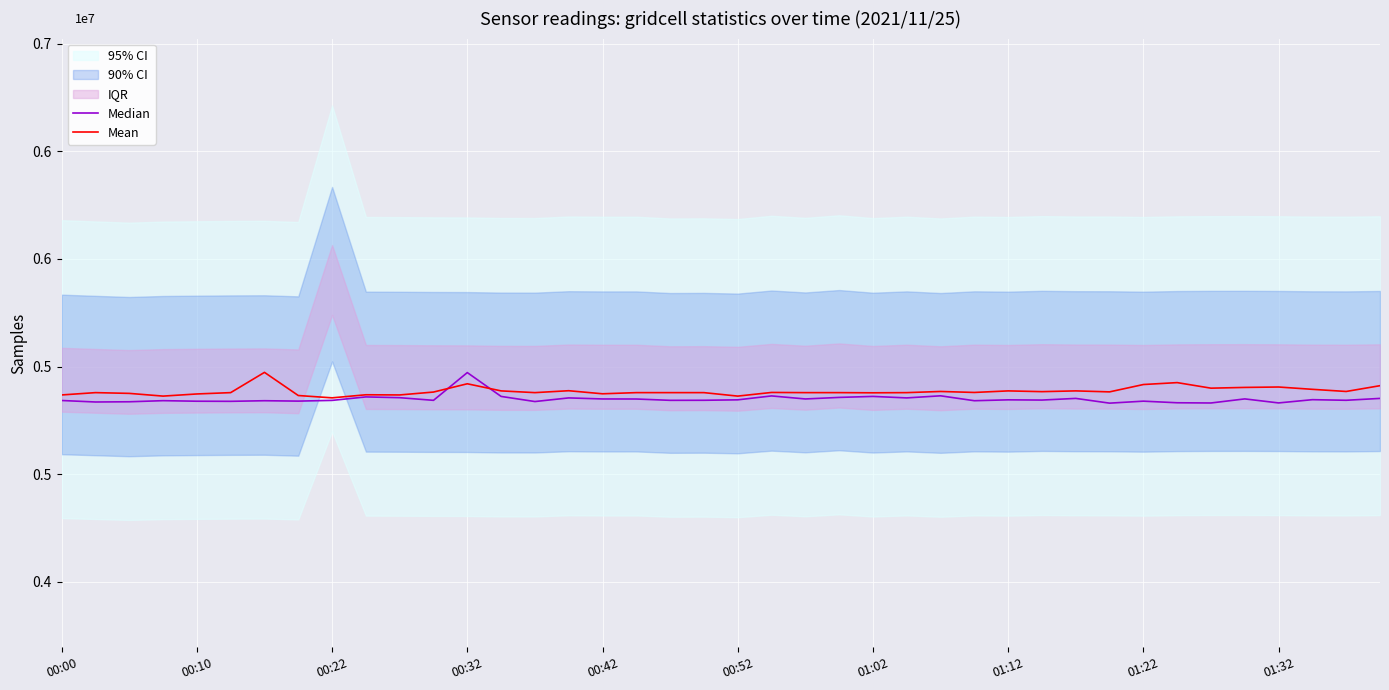

What is the spread (max minus min) of values at 31?

52330.7